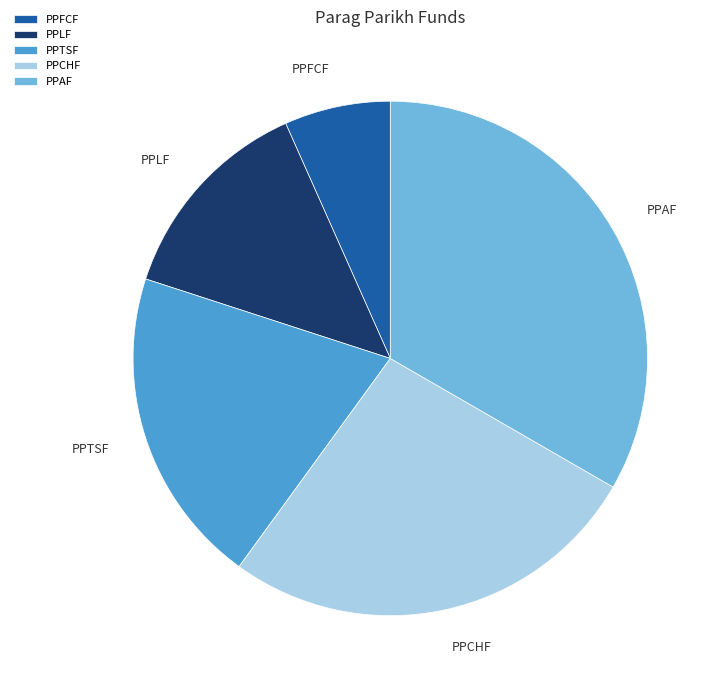

What is the ratio of the value at PPCHF to the value at PPFCF?

4.0